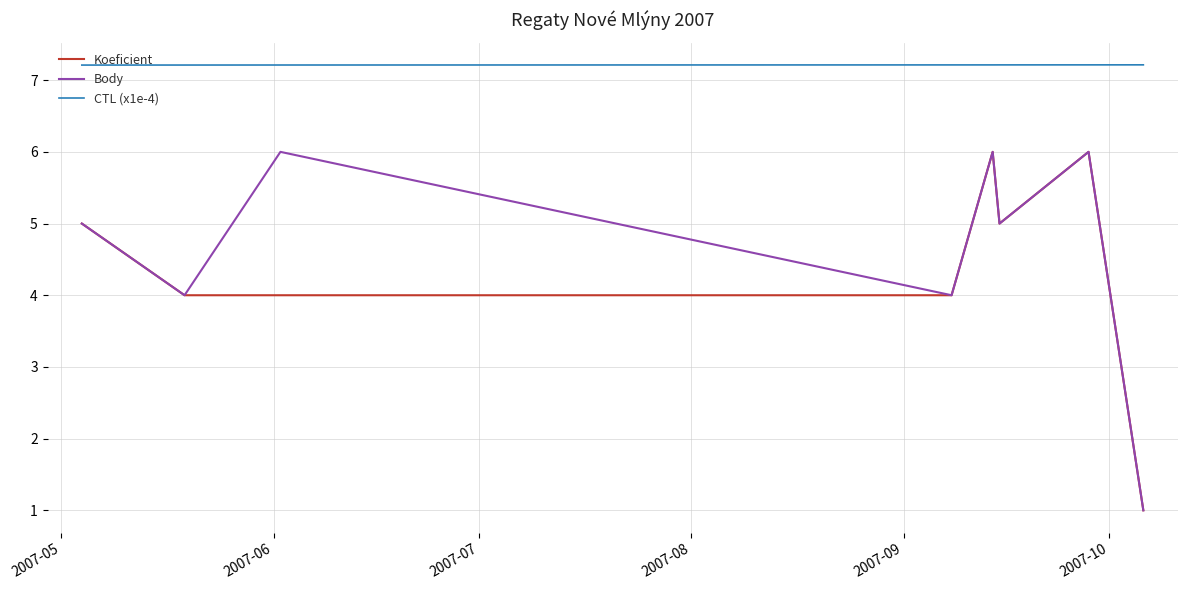

True or false: Koeficient and CTL (x1e-4) intersect in this chart.

False